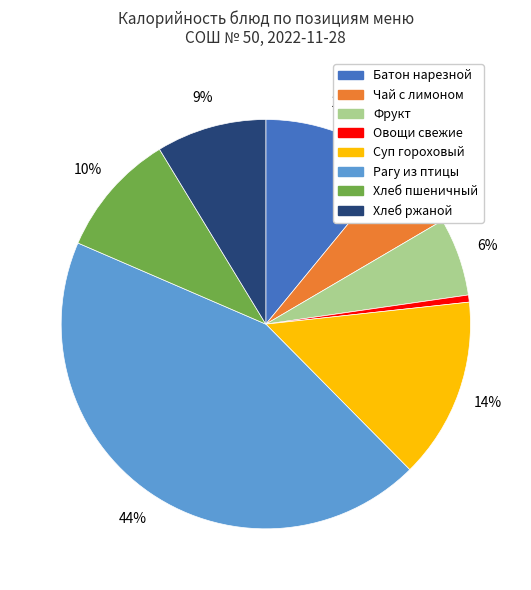

Is the sum of Чай с лимоном and Хлеб пшеничный greater than half?

No